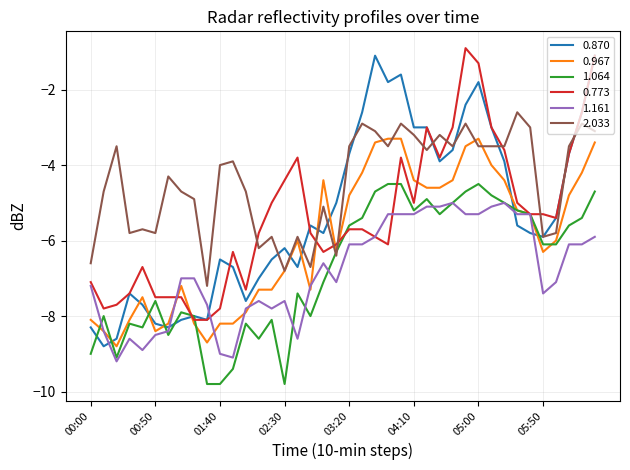

Which series has the widest spread of values?

0.870